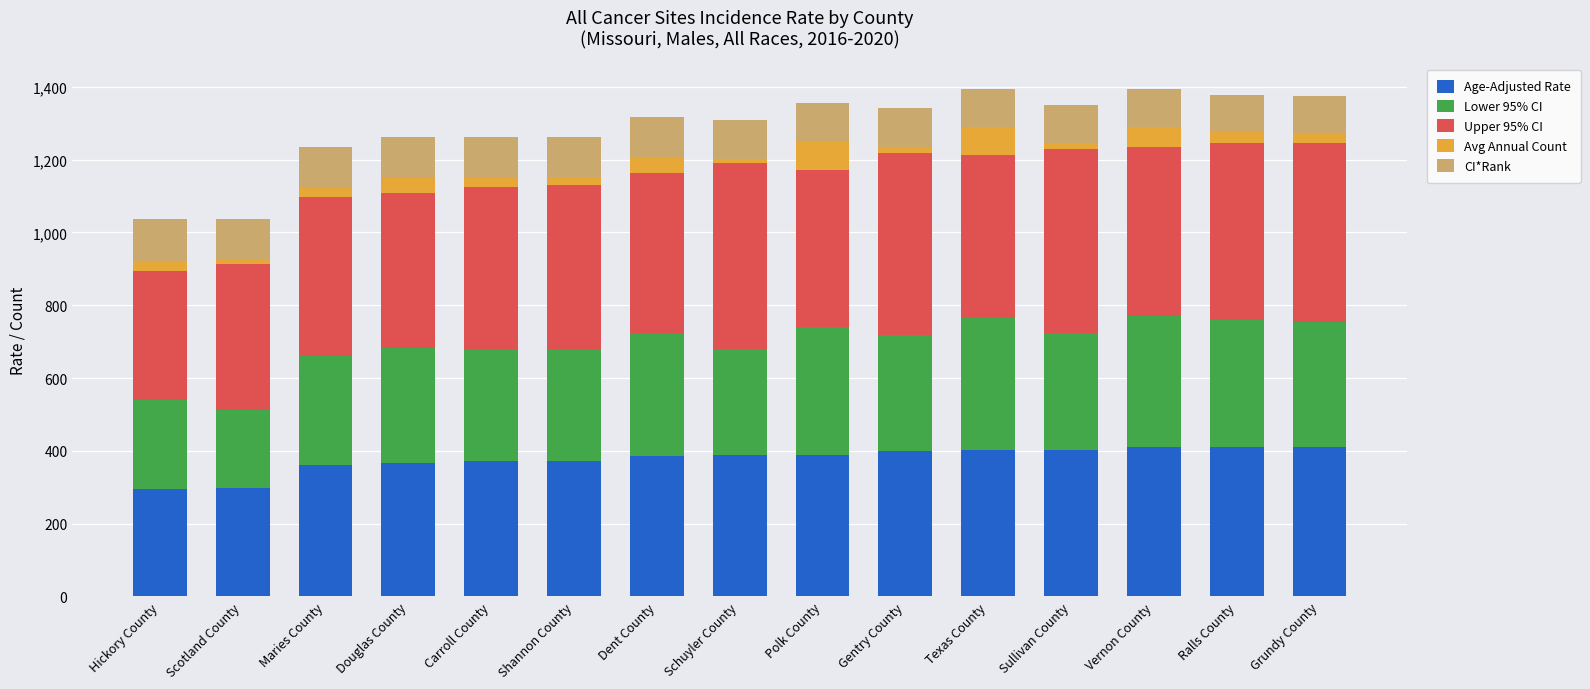

What is the total value across all series at Douglas County?

1262.0